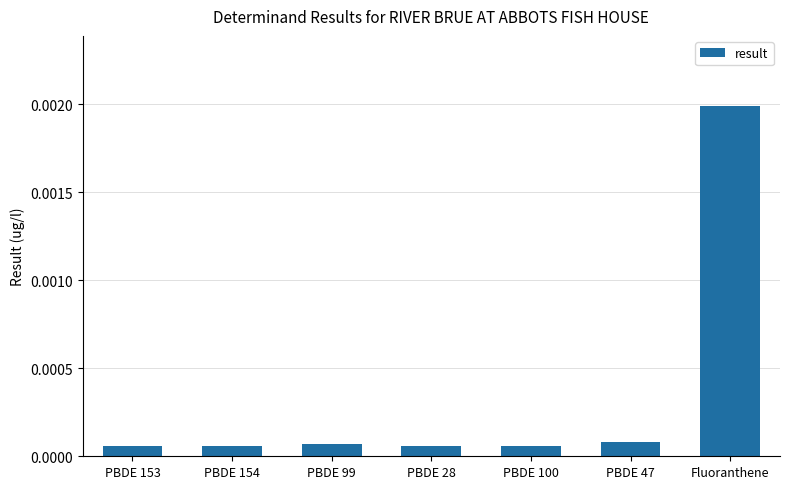

How many bars are there in total?

7